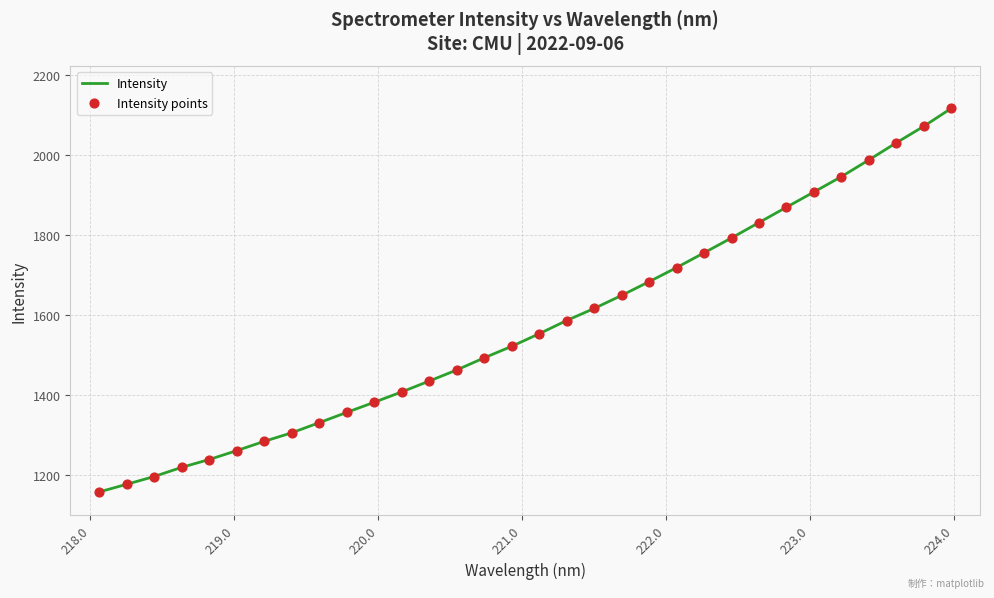

What is the minimum value shown in the chart?

1158.1